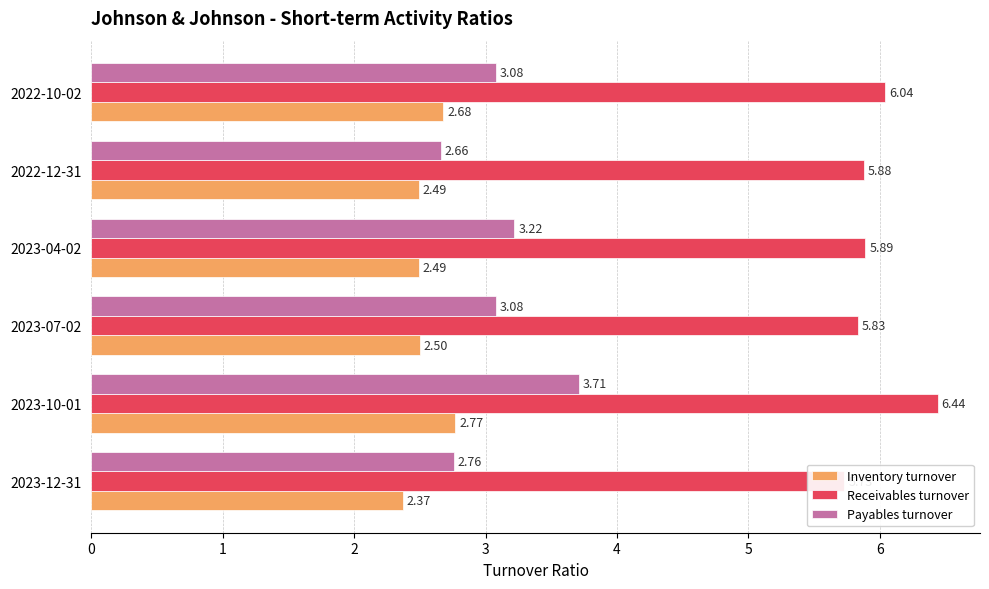

What is the maximum value shown in the chart?

6.4